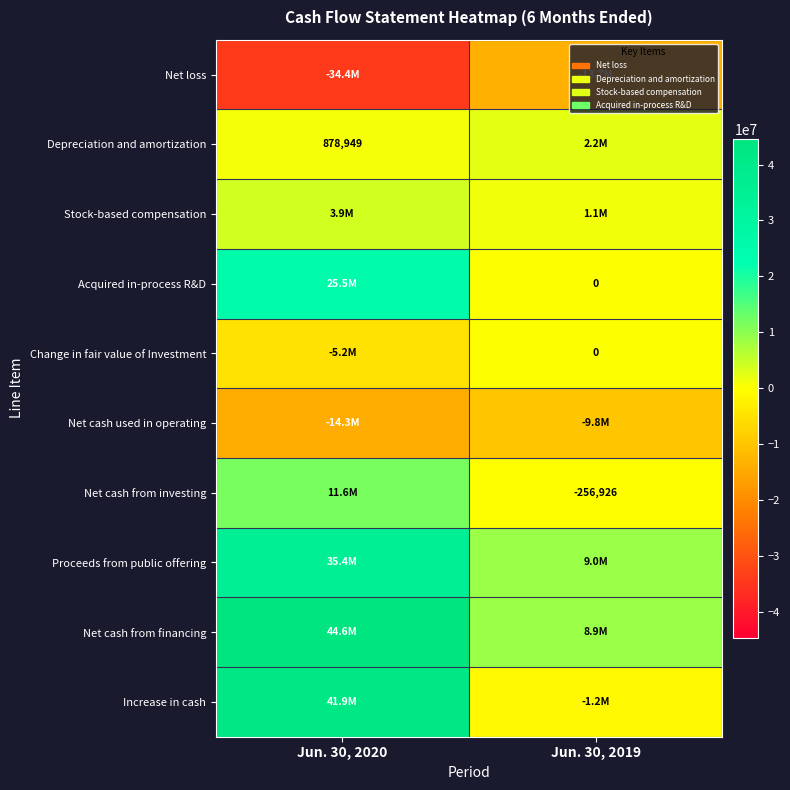

True or false: Depreciation and amortization has a value of 878949 at Jun. 30, 2020.

True